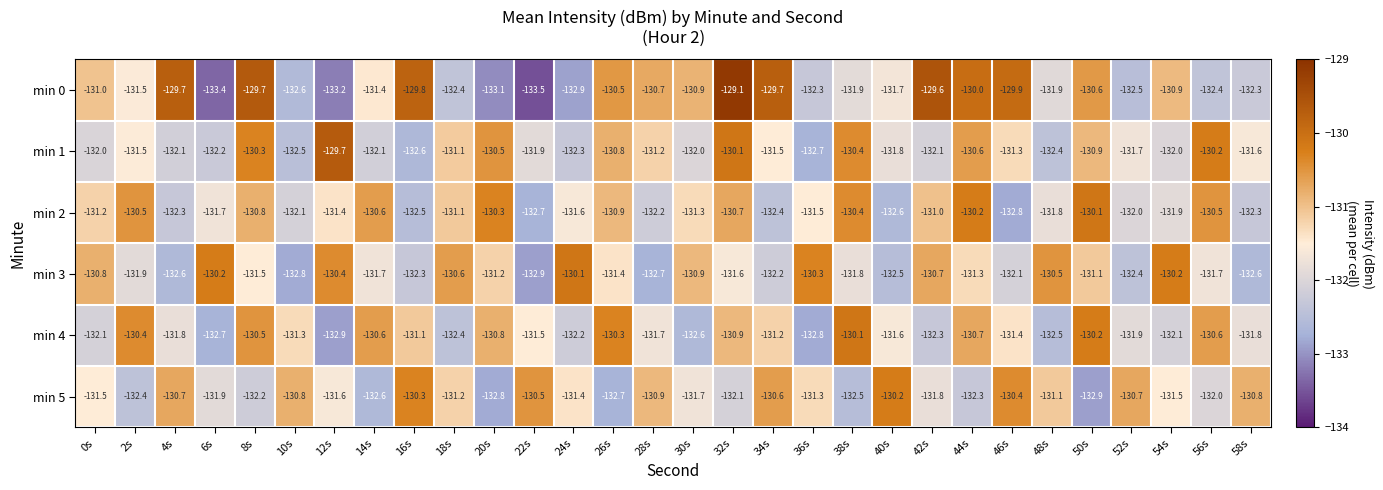

What is the highest value of the min 1 series?

-129.7